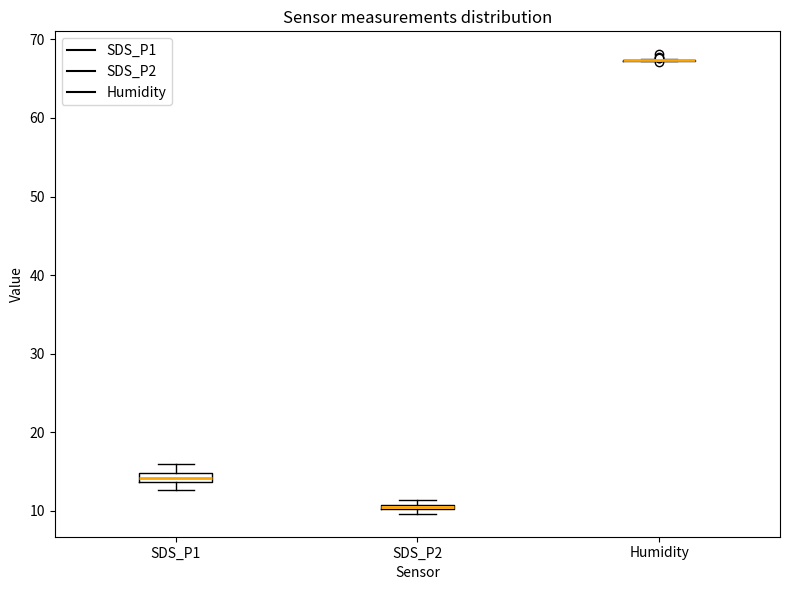

Where is the lower edge of the box for SDS_P1 on the y-axis? The values are not printed on the chart, so give them approximately, as read against the axis.

14